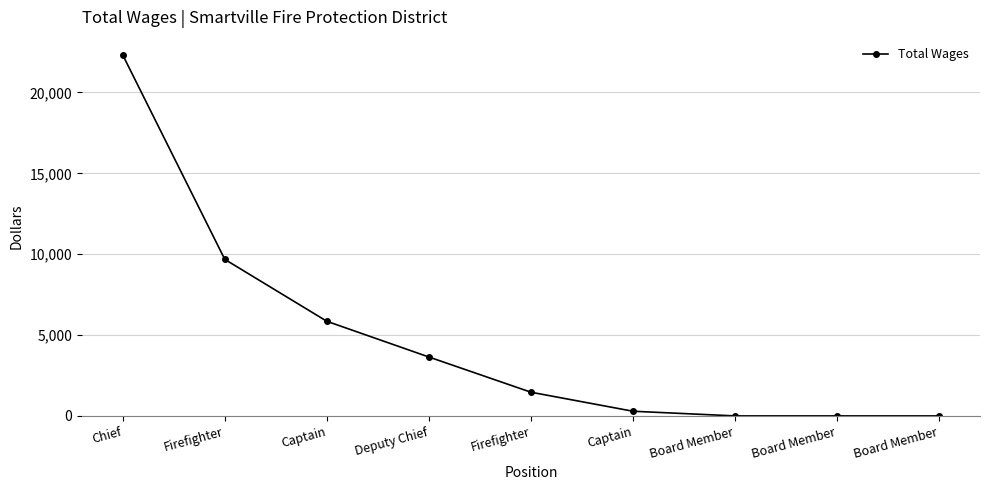

What is the maximum value shown in the chart?

22320